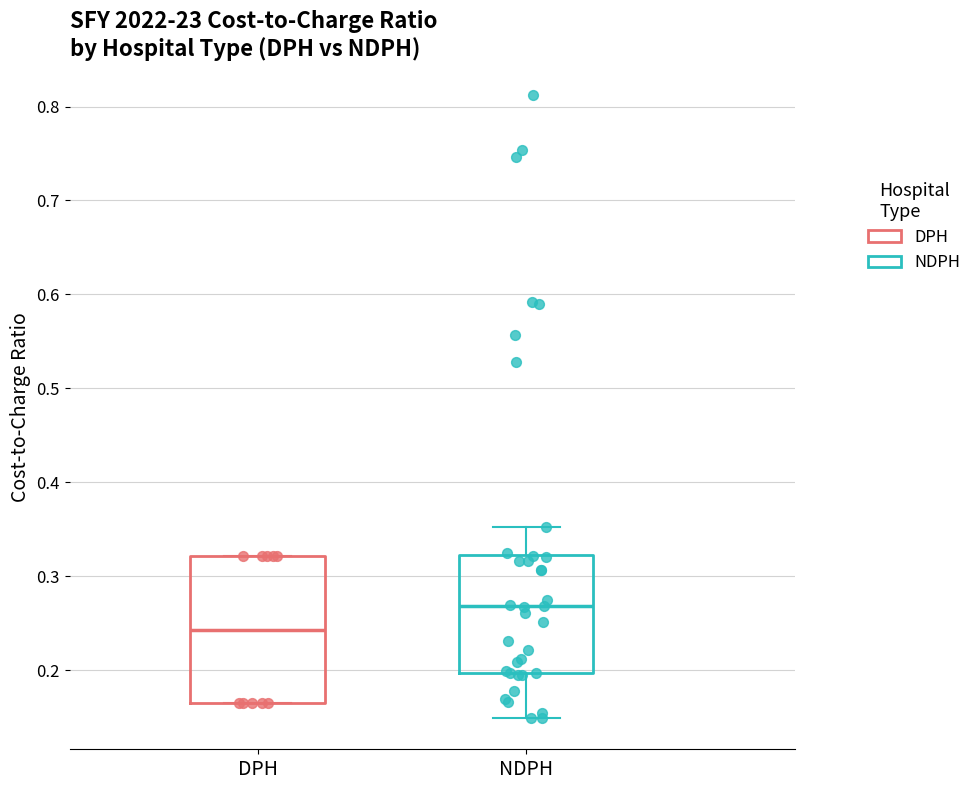

Reading left to right, read every box against the y-axis: the position of its median line, the range the box covers, and the ends of its whiskers. The values are not printed on the chart, so give them approximately, as read against the axis.

DPH: median 0.24, box 0.16 to 0.32, whiskers 0.16 to 0.32
NDPH: median 0.27, box 0.20 to 0.32, whiskers 0.15 to 0.35